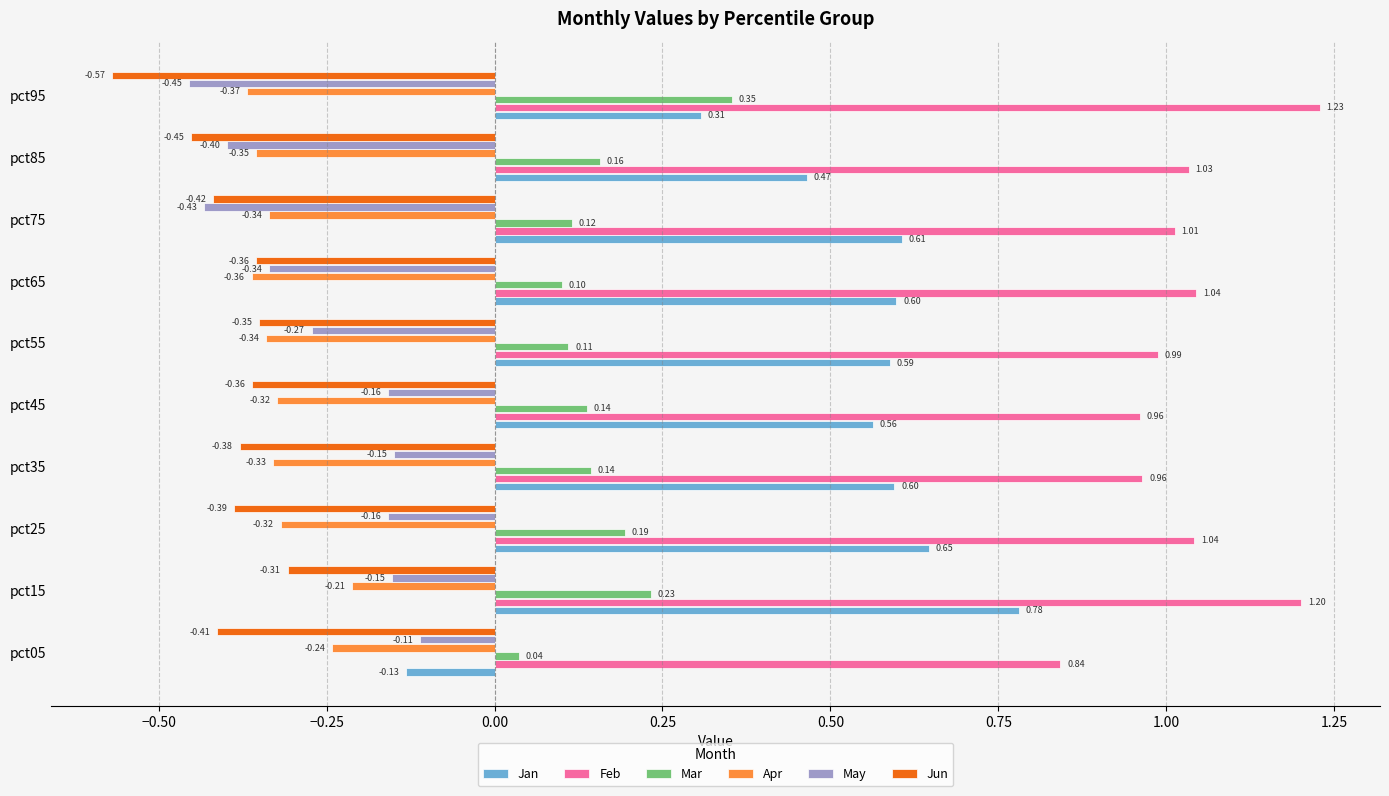

What is the sum of all Feb values?

10.3